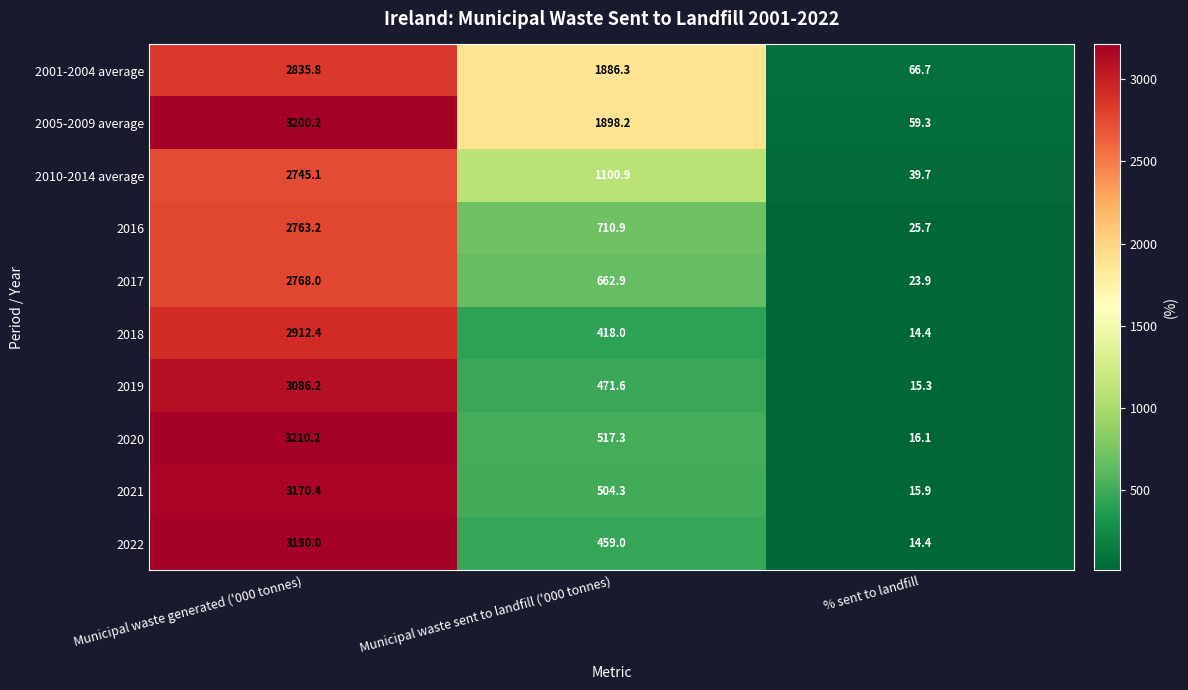

Count the number of categories in the chart.

3